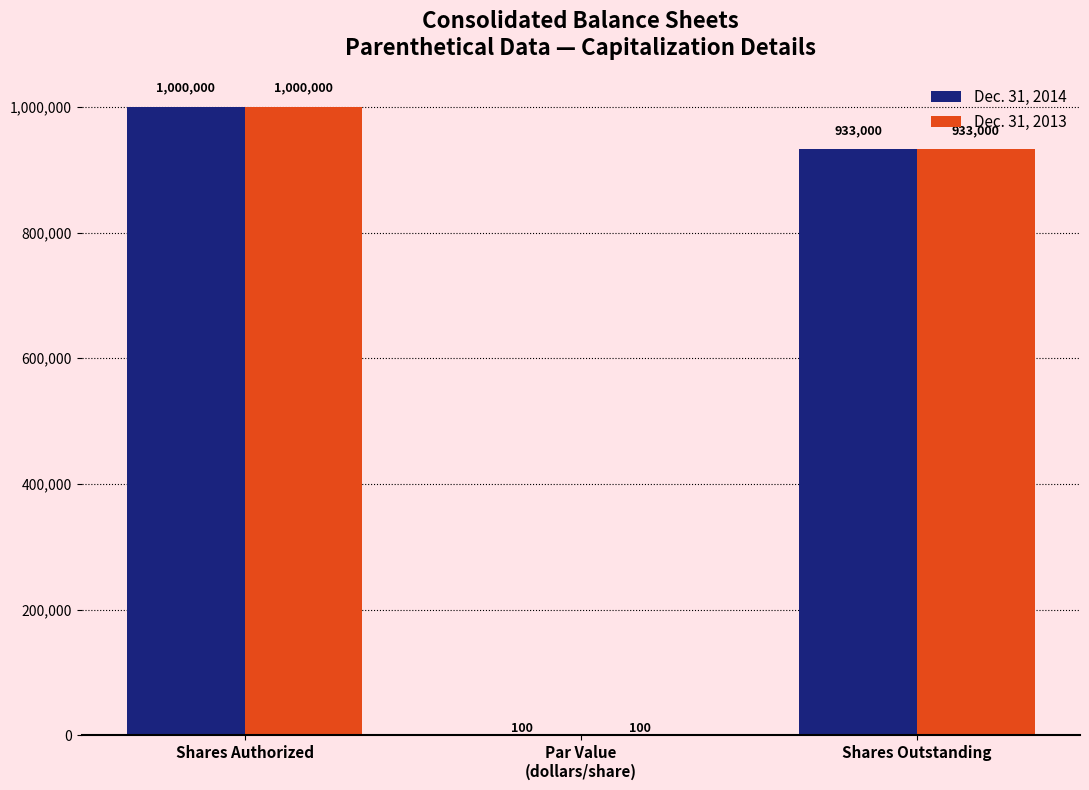

How many series are shown in this chart?

2